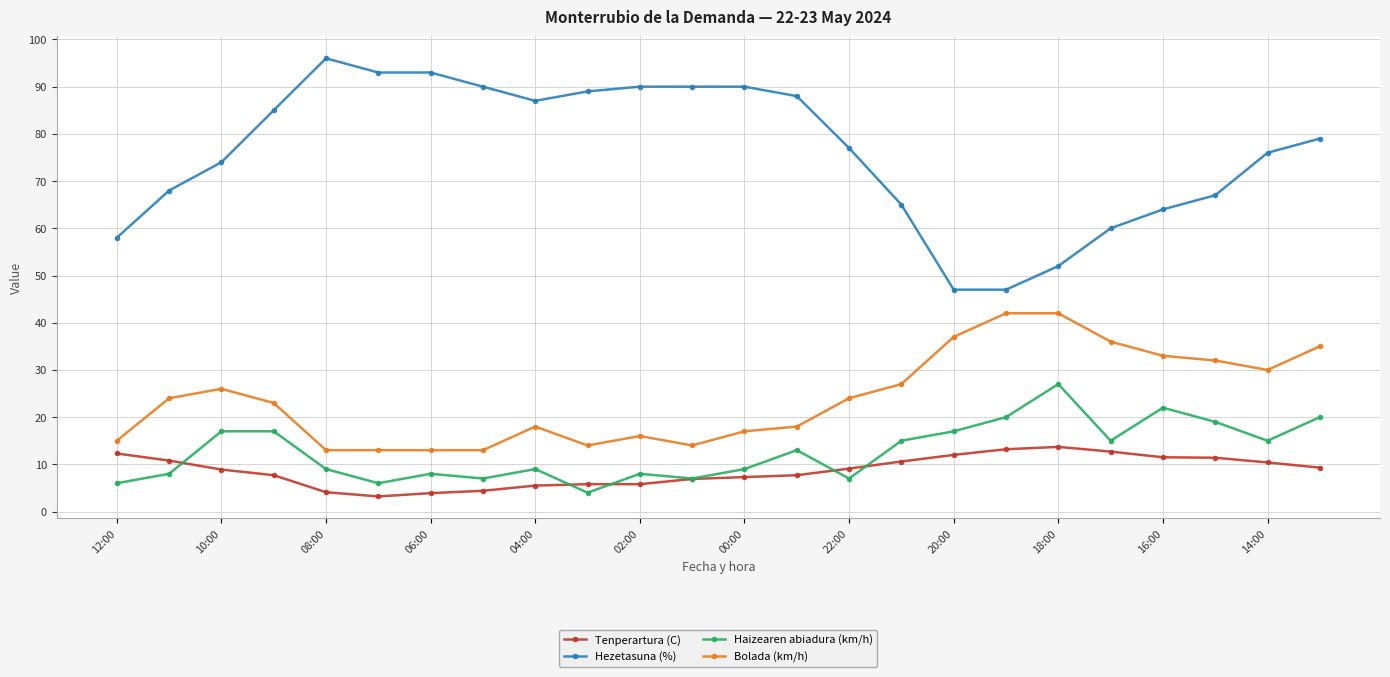

List the series in order of their peak value, highest first.

Hezetasuna (%), Bolada (km/h), Haizearen abiadura (km/h), Tenperartura (C)